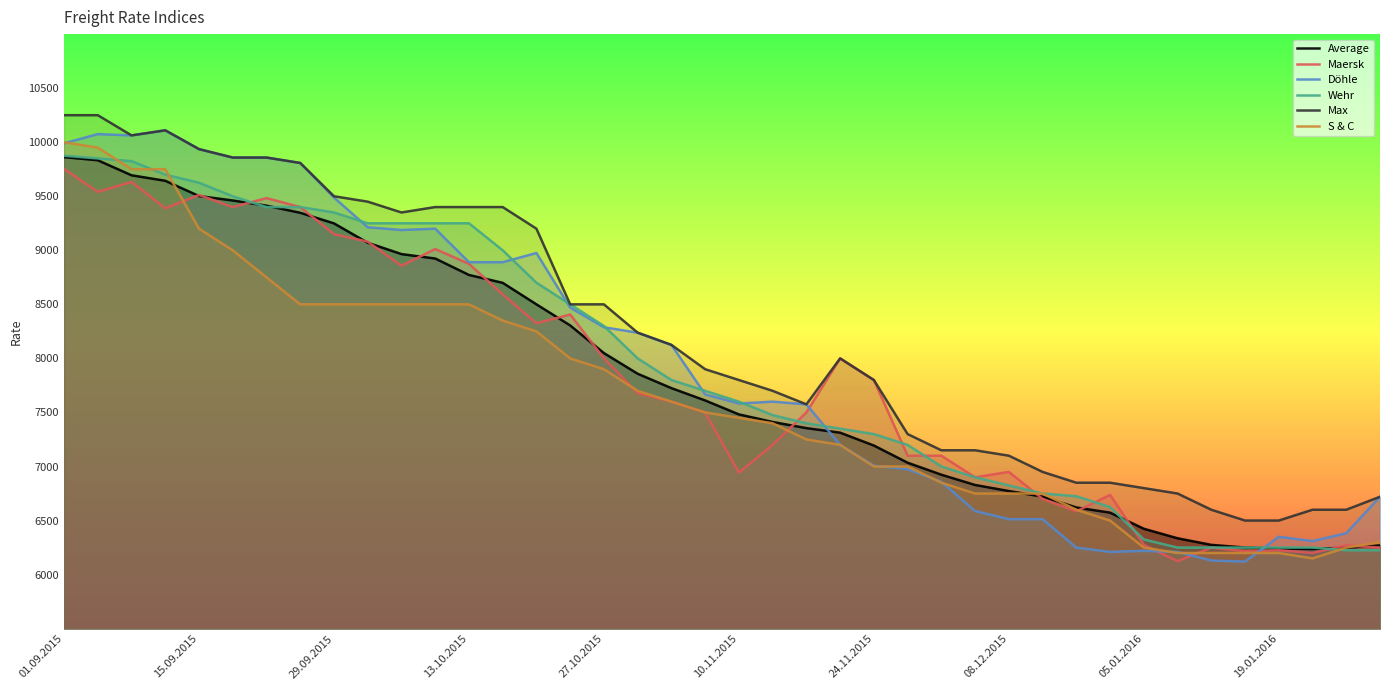

Which series has the largest total across all categories?

Max